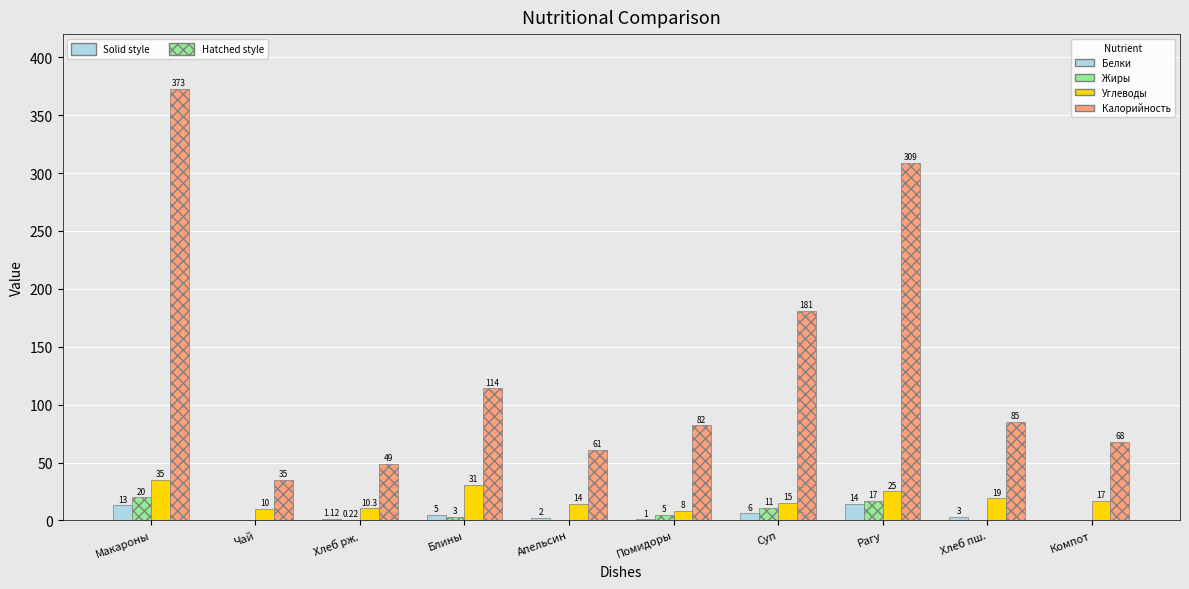

Which series has the largest total across all categories?

Калорийность